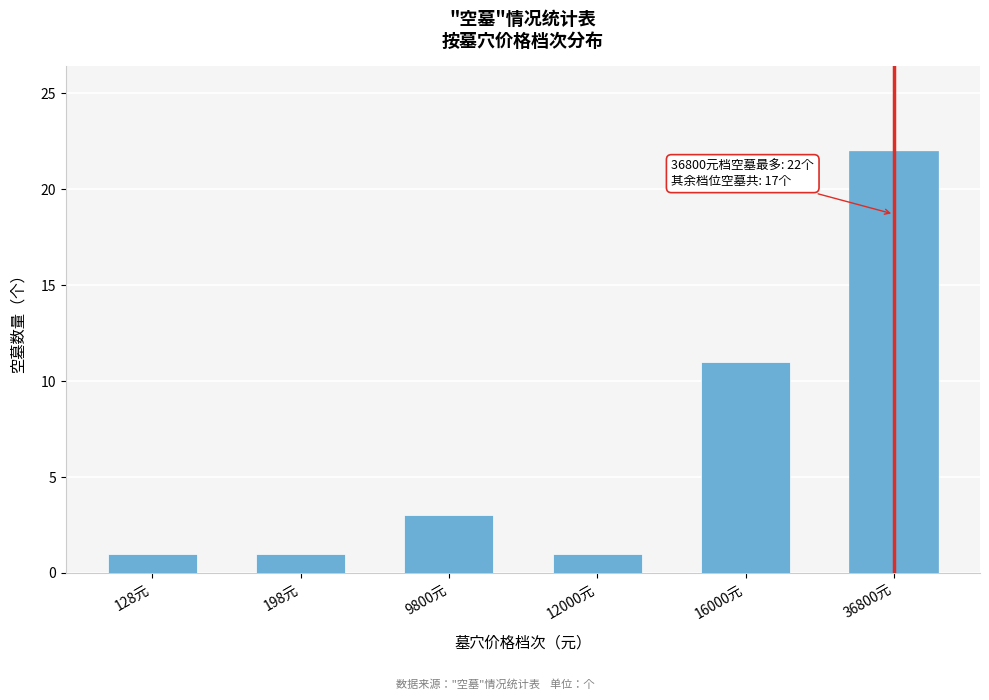

Reading left to right, transcribe all the data shown in this chart.

1	1	3	1	11	22